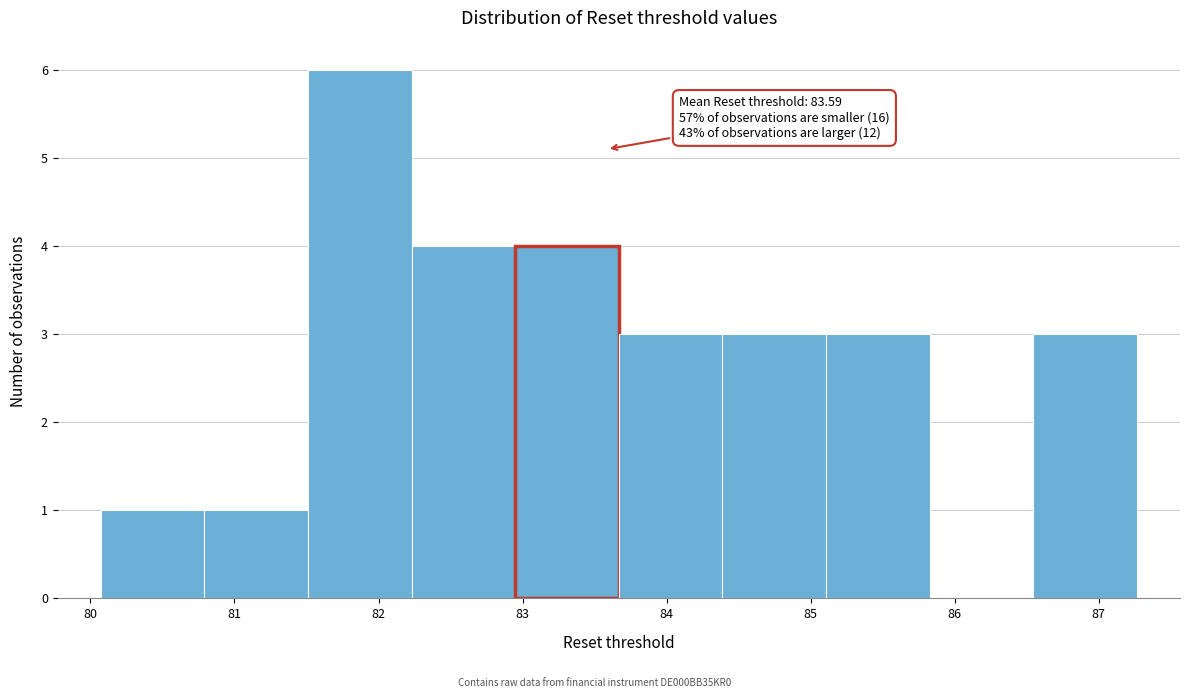

Over which range of the x-axis is the bar tallest?

81.5 to 82.2